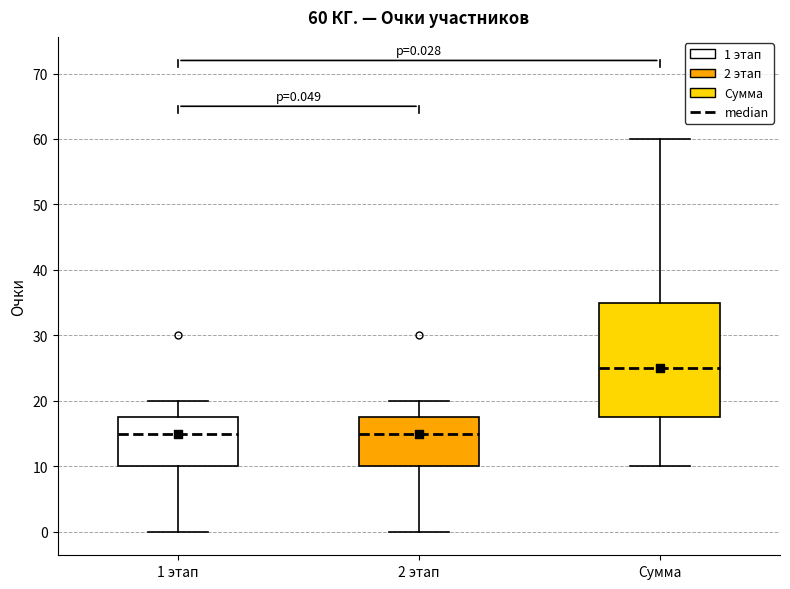

Which box has the highest median line?

Сумма